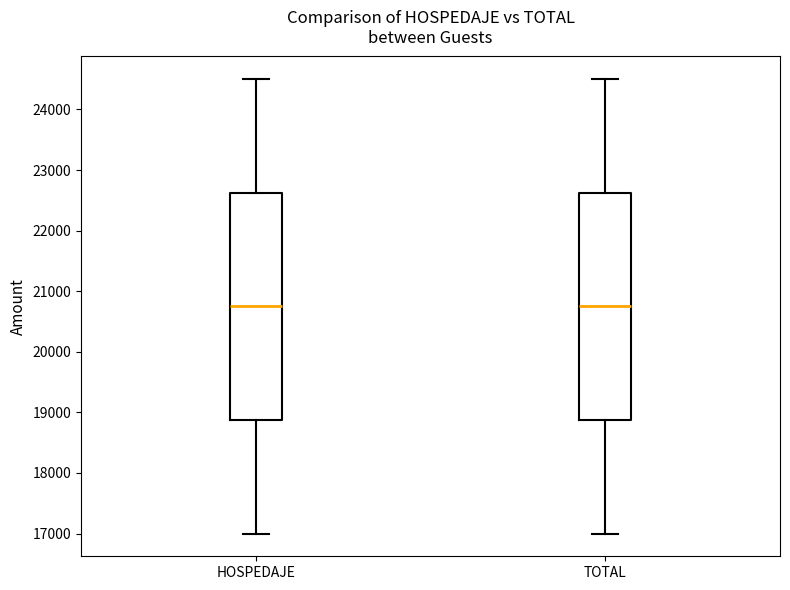

Where does the lower whisker of the box for TOTAL end on the y-axis? The values are not printed on the chart, so give them approximately, as read against the axis.

17000